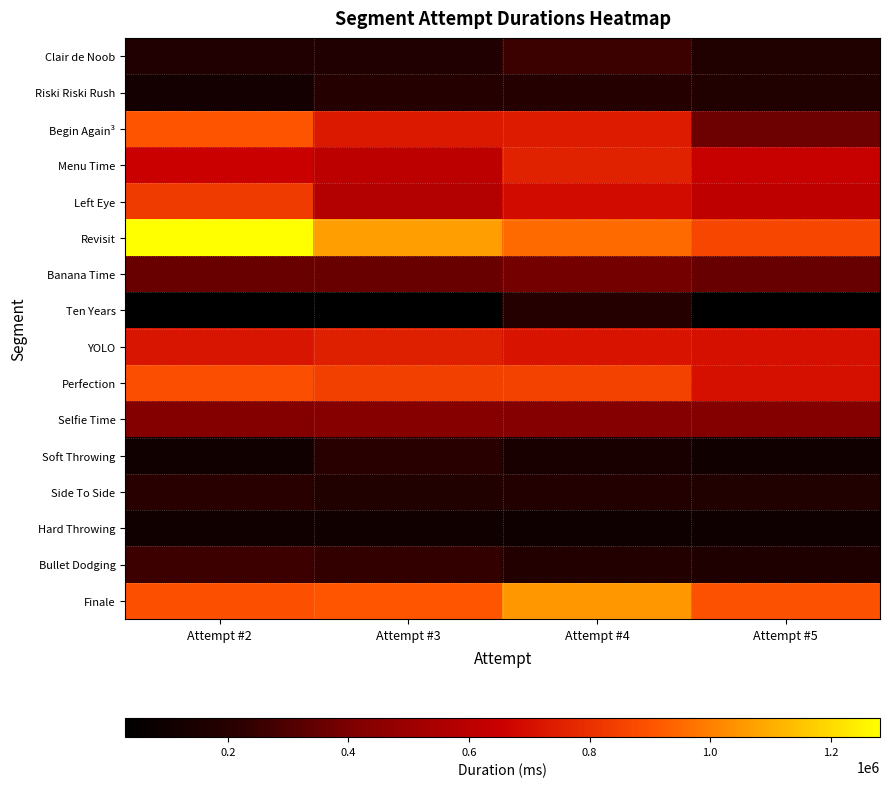

Reading left to right, extract all data points from this chart.

Clair de Noob: Attempt #2=172299	Attempt #3=171893	Attempt #4=255293	Attempt #5=177253
Riski Riski Rush: Attempt #2=122157	Attempt #3=189999	Attempt #4=190117	Attempt #5=178893
Begin Again³: Attempt #2=903260	Attempt #3=731294	Attempt #4=736519	Attempt #5=366505
Menu Time: Attempt #2=650598	Attempt #3=606658	Attempt #4=757573	Attempt #5=641605
Left Eye: Attempt #2=830251	Attempt #3=576986	Attempt #4=689831	Attempt #5=610434
Revisit: Attempt #2=1281768	Attempt #3=1068694	Attempt #4=953387	Attempt #5=861526
Banana Time: Attempt #2=355554	Attempt #3=355960	Attempt #4=383235	Attempt #5=354488
Ten Years: Attempt #2=30383	Attempt #3=31049	Attempt #4=193785	Attempt #5=29808
YOLO: Attempt #2=717209	Attempt #3=749472	Attempt #4=715558	Attempt #5=703527
Perfection: Attempt #2=887494	Attempt #3=845600	Attempt #4=846717	Attempt #5=702831
Selfie Time: Attempt #2=424768	Attempt #3=428613	Attempt #4=427496	Attempt #5=425892
Soft Throwing: Attempt #2=100892	Attempt #3=207595	Attempt #4=137134	Attempt #5=101065
Side To Side: Attempt #2=212285	Attempt #3=175644	Attempt #4=180287	Attempt #5=176438
Hard Throwing: Attempt #2=102249	Attempt #3=104157	Attempt #4=95676	Attempt #5=100422
Bullet Dodging: Attempt #2=257660	Attempt #3=235805	Attempt #4=184244	Attempt #5=171550
Finale: Attempt #2=892904	Attempt #3=905849	Attempt #4=1056458	Attempt #5=893132